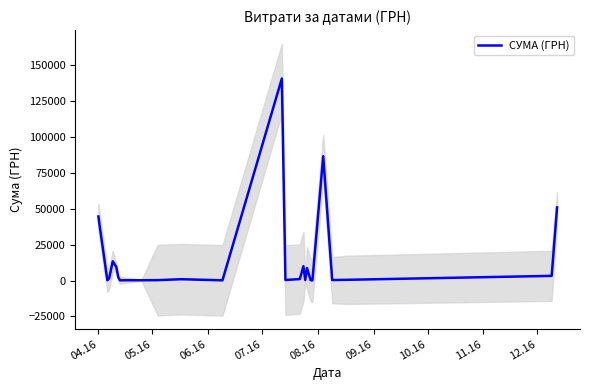

How many categories are shown in the chart?

25